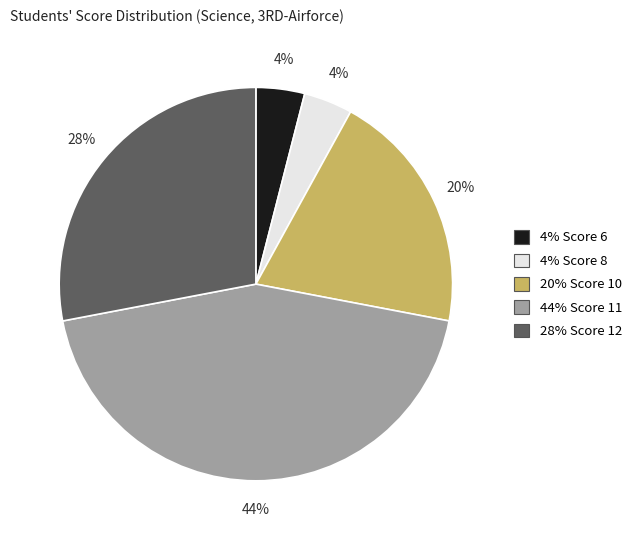

Is there a majority slice in this chart?

No